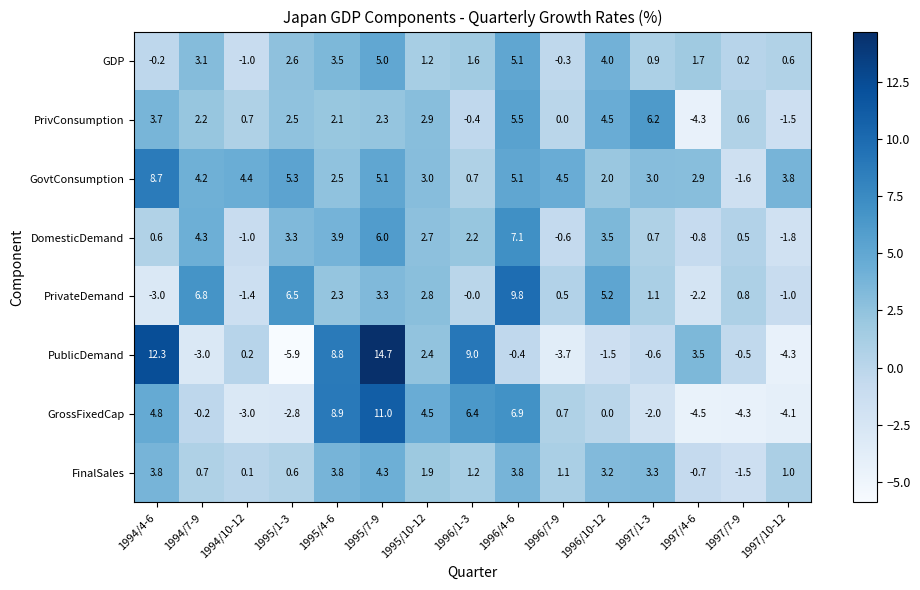

What is the sum of the GDP values at 1994/7-9 and 1997/10-12?

3.7